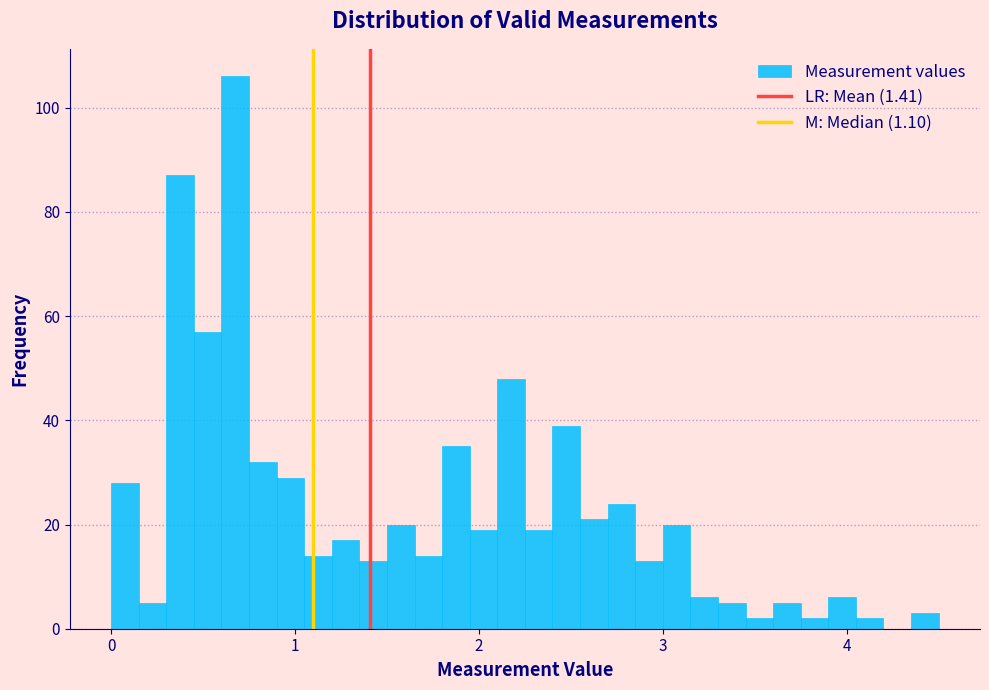

Read against the x-axis, roughly where is the centre of the tallest bar?

0.7